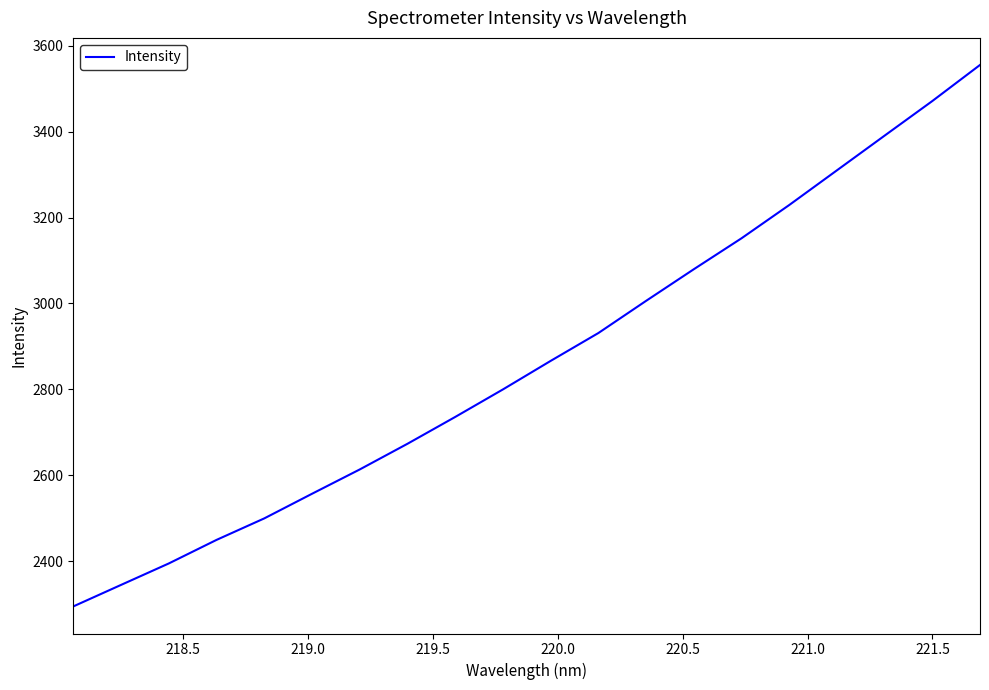

What is the greatest value displayed?

3555.5